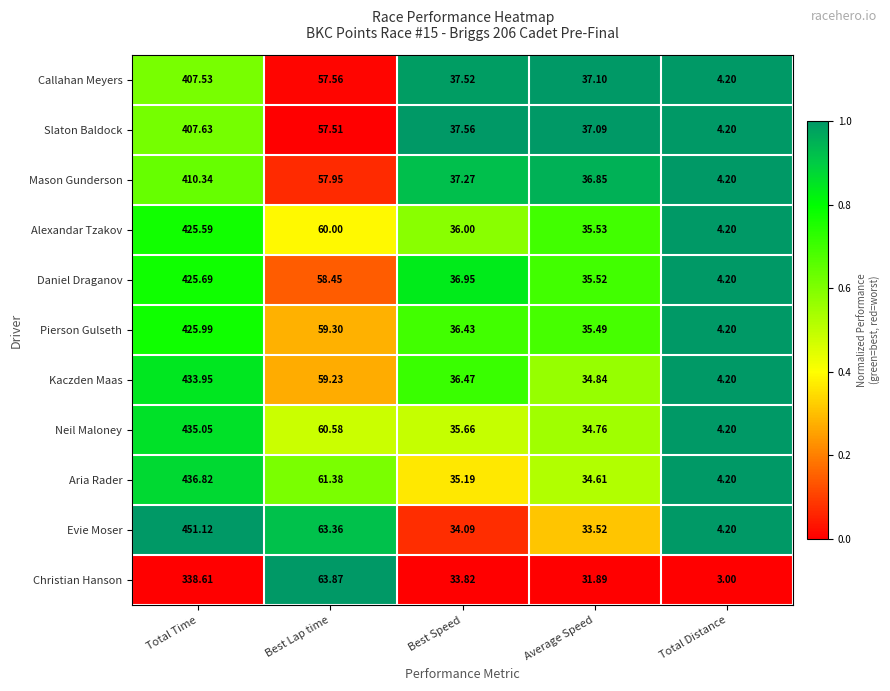

Which series has the largest total across all categories?

Evie Moser